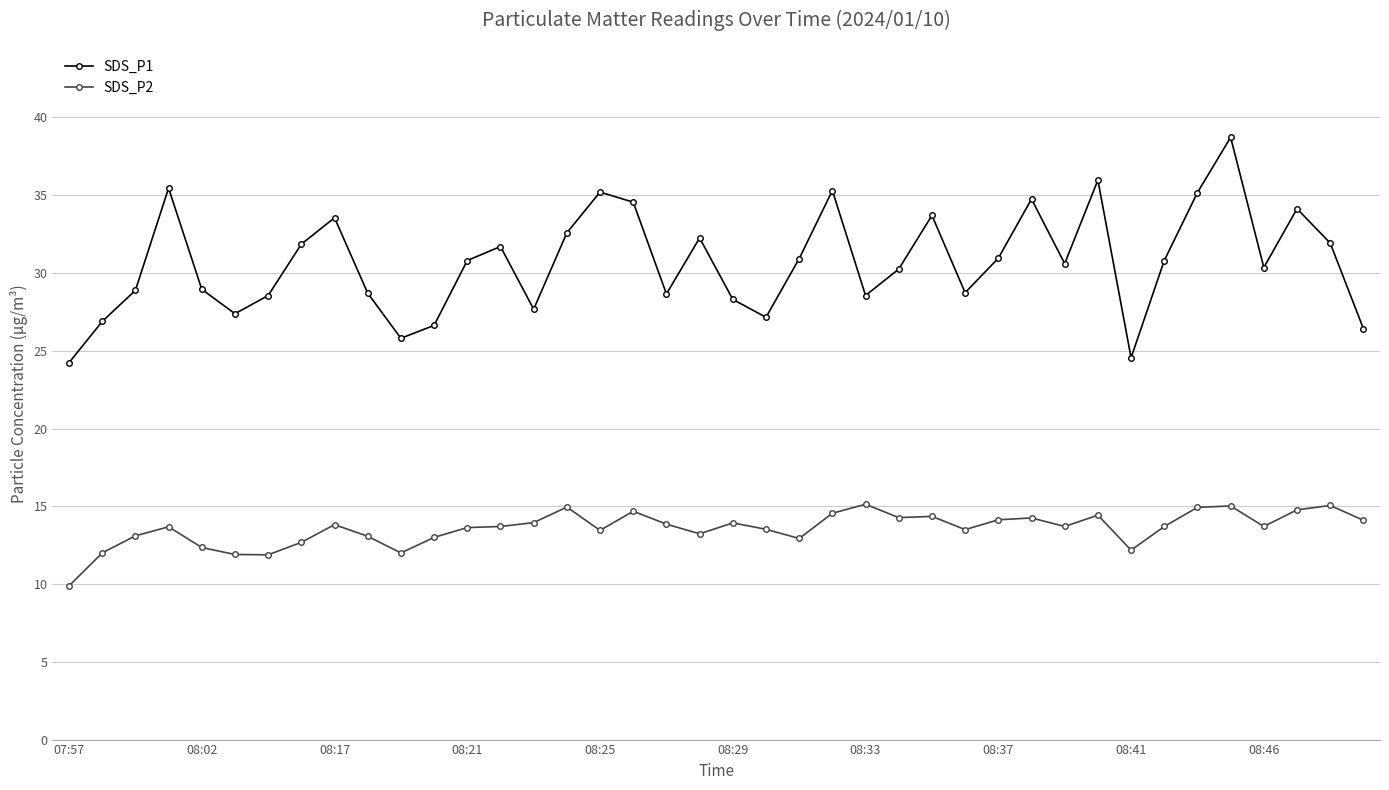

Rank the series by their maximum value, from lowest to highest.

SDS_P2, SDS_P1